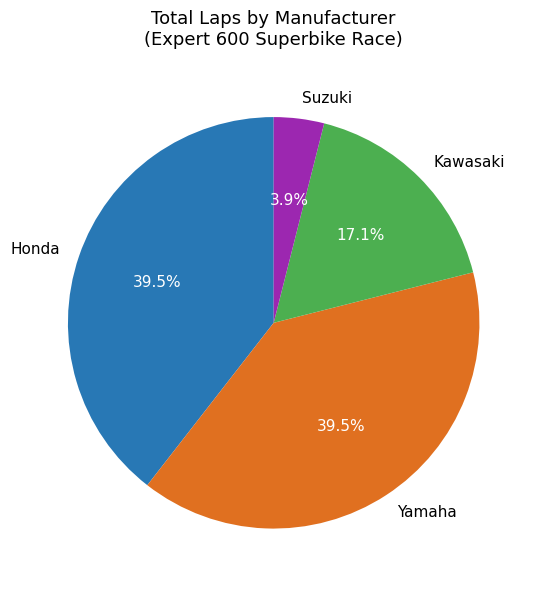

What is the smallest slice in the pie chart?

Suzuki